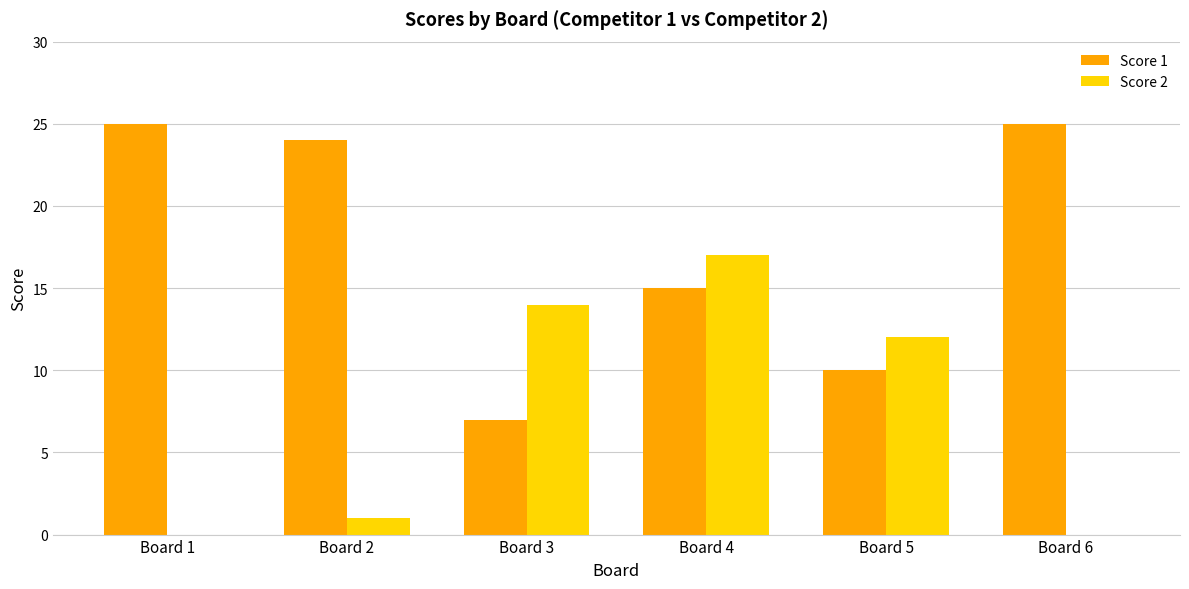

At which label is Score 2 closest to 8?

Board 5